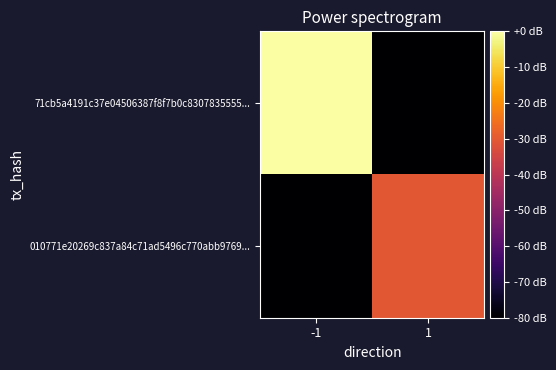

Count the number of data series in this chart.

2